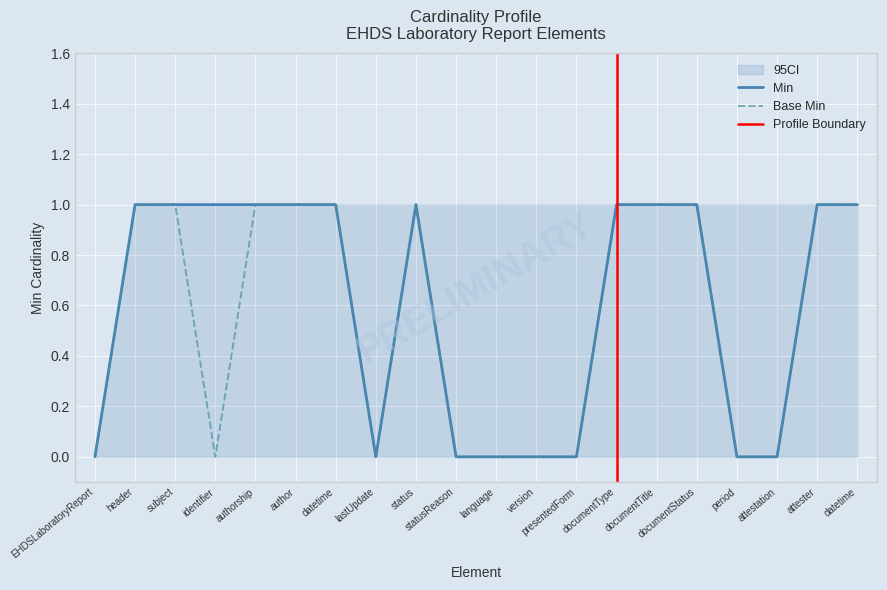

Where is the first local minimum for Base Min?

identifier